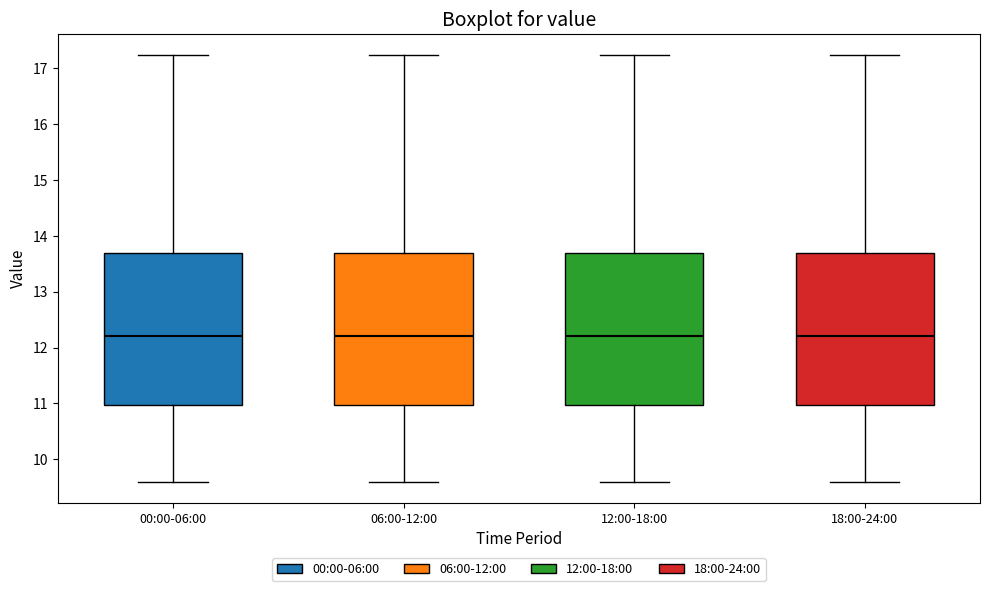

Reading left to right, transcribe this box plot: for each box, give where its median line is, the range the box spans, and where its two whiskers end, as read against the y-axis. The values are not printed on the chart, so give them approximately, as read against the axis.

00:00-06:00: median 12.2, box 11.0 to 13.7, whiskers 9.6 to 17.2
06:00-12:00: median 12.2, box 11.0 to 13.7, whiskers 9.6 to 17.2
12:00-18:00: median 12.2, box 11.0 to 13.7, whiskers 9.6 to 17.2
18:00-24:00: median 12.2, box 11.0 to 13.7, whiskers 9.6 to 17.2